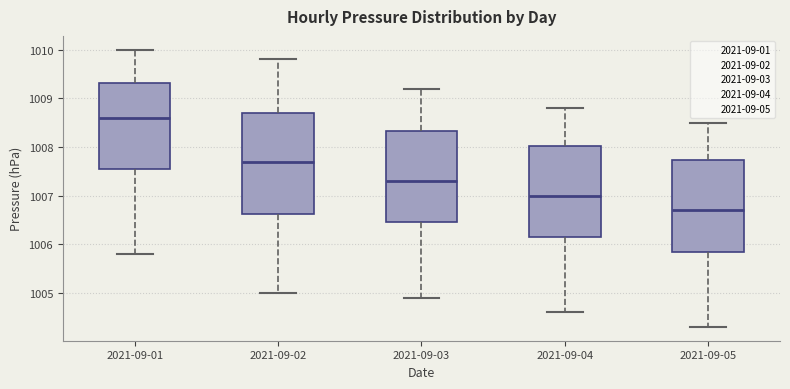

Where does the median line of the box for 2021-09-02 sit on the y-axis? The values are not printed on the chart, so give them approximately, as read against the axis.

1007.7